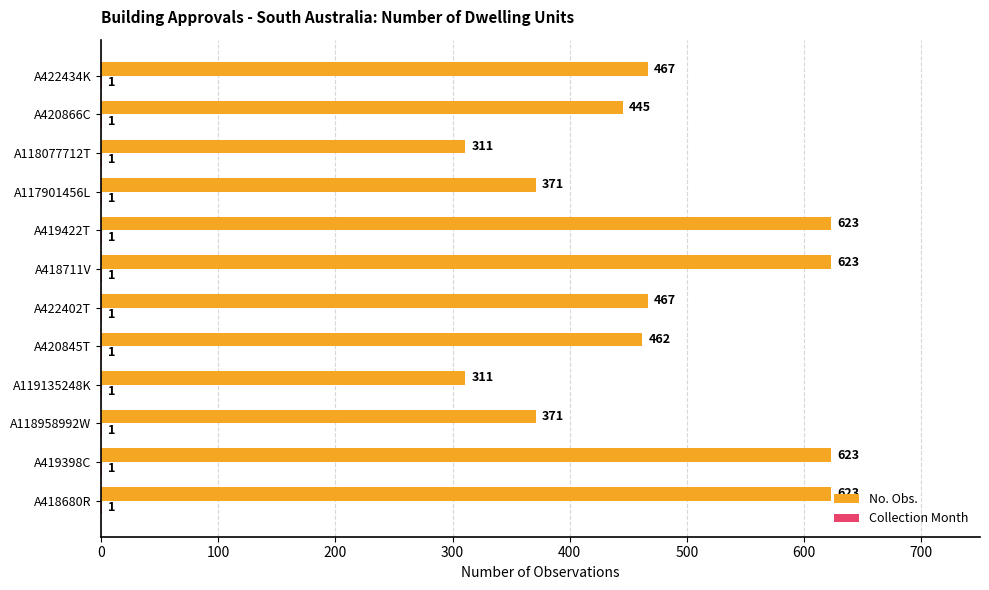

The No. Obs. series shows 284 at A420866C. True or false?

False